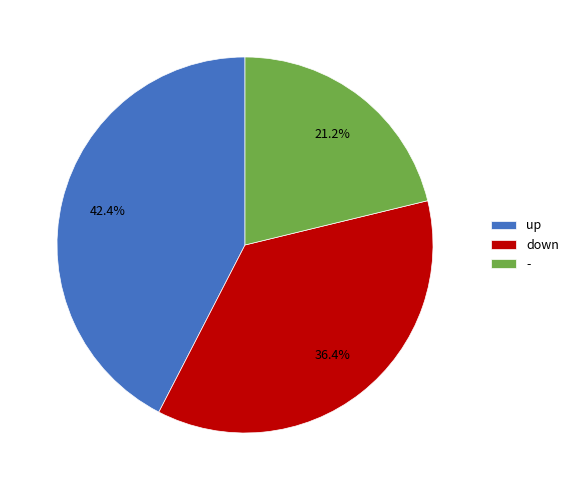

Is there a majority slice in this chart?

No